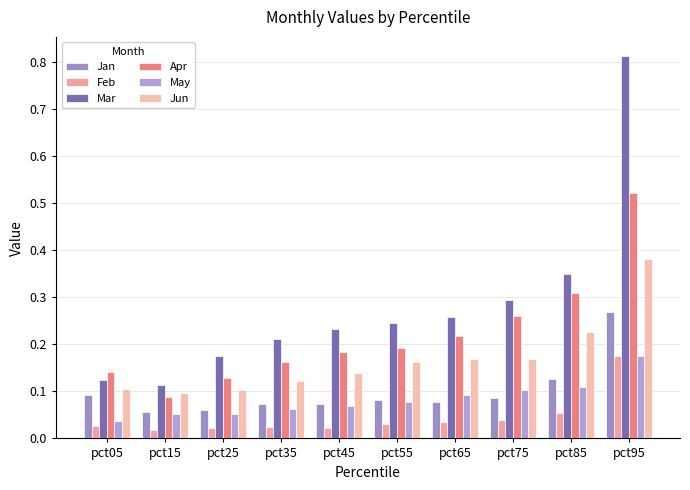

Where is May nearest to the value 0?

pct05